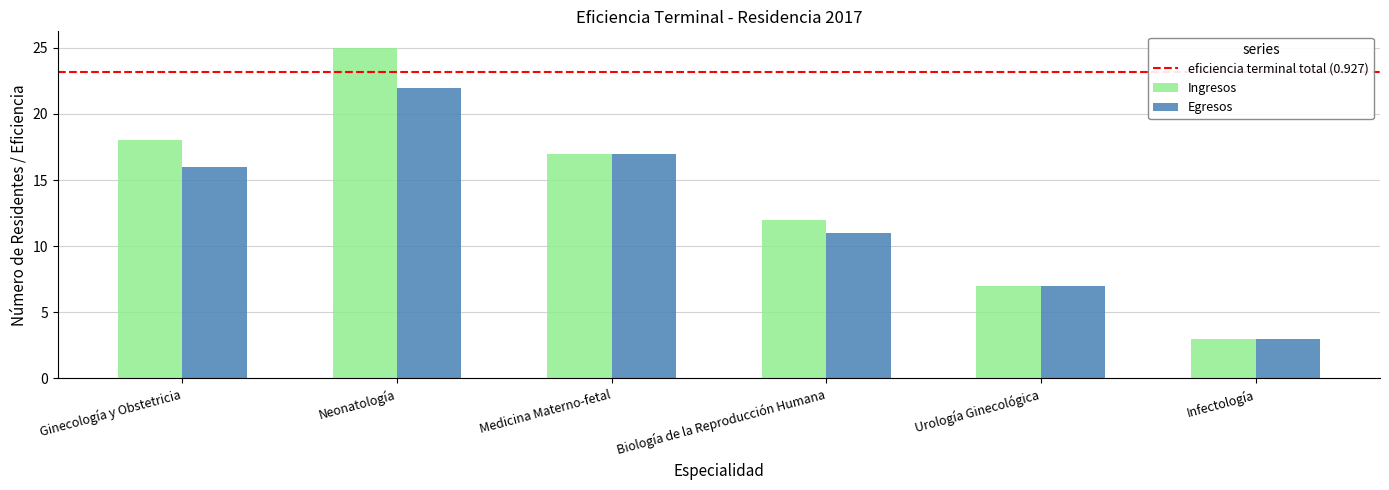

Rank the categories by Ingresos value from lowest to highest.

Infectología, Urología Ginecológica, Biología de la Reproducción Humana, Medicina Materno-fetal, Ginecología y Obstetricia, Neonatología